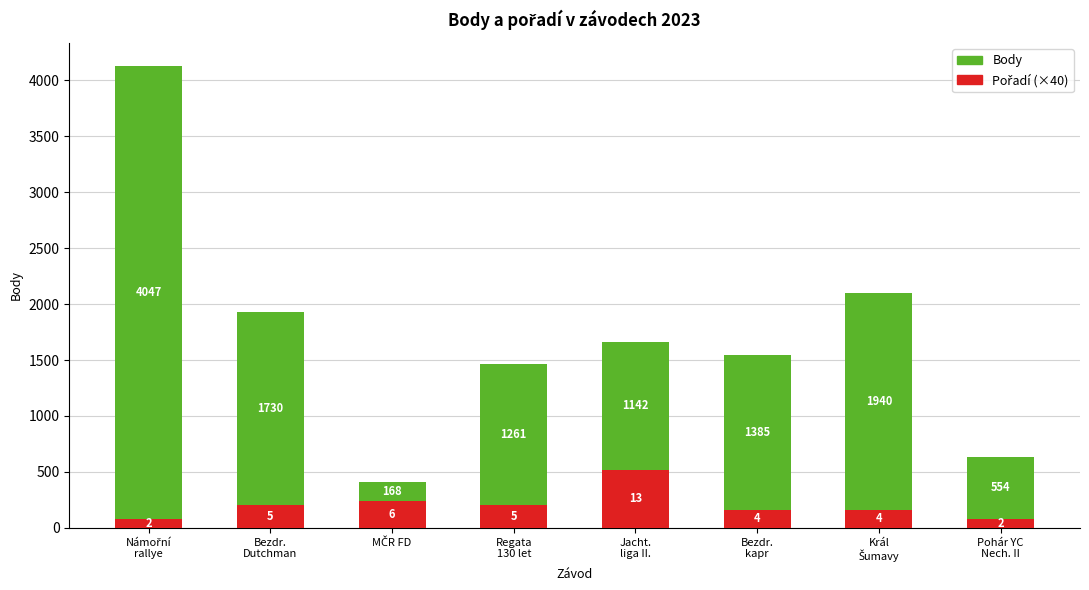

What is the value of the Pořadí (×40) bar at the 4th from the left?

200